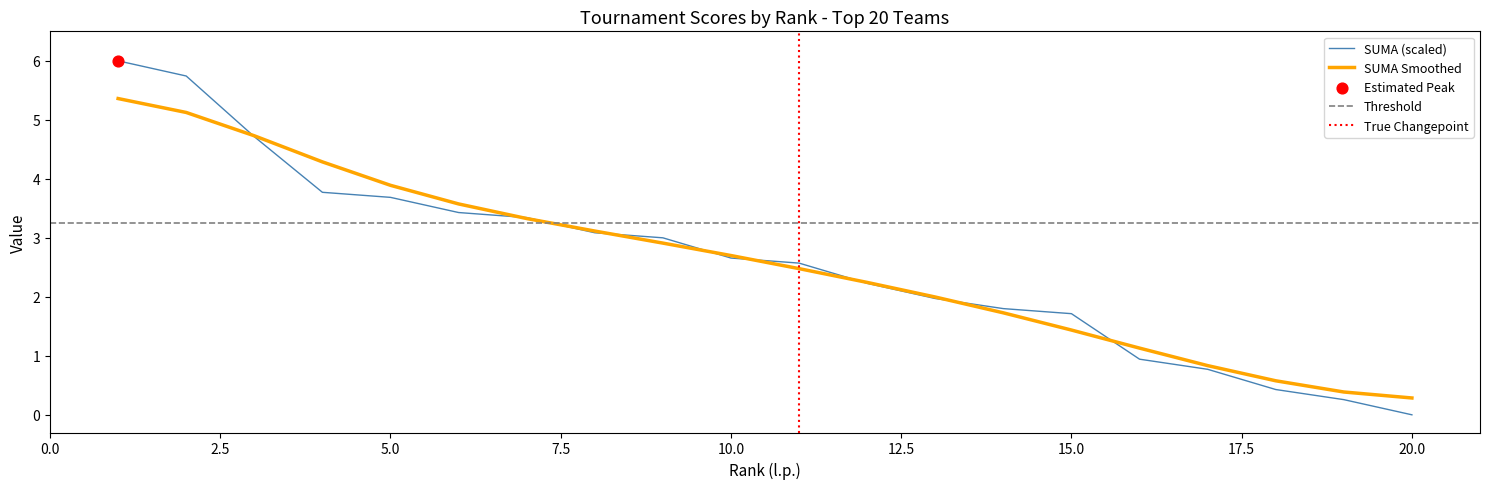

Is the value of SUMA at 4 greater than the value of II turniej at 18?

Yes